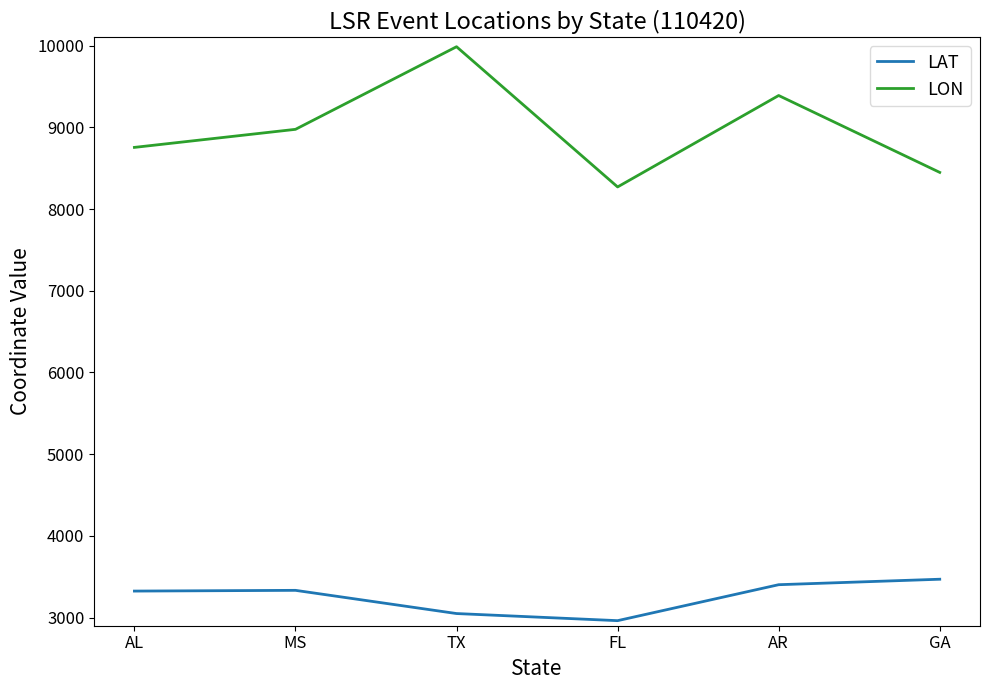

Rank the categories by LON value from lowest to highest.

FL, GA, AL, MS, AR, TX